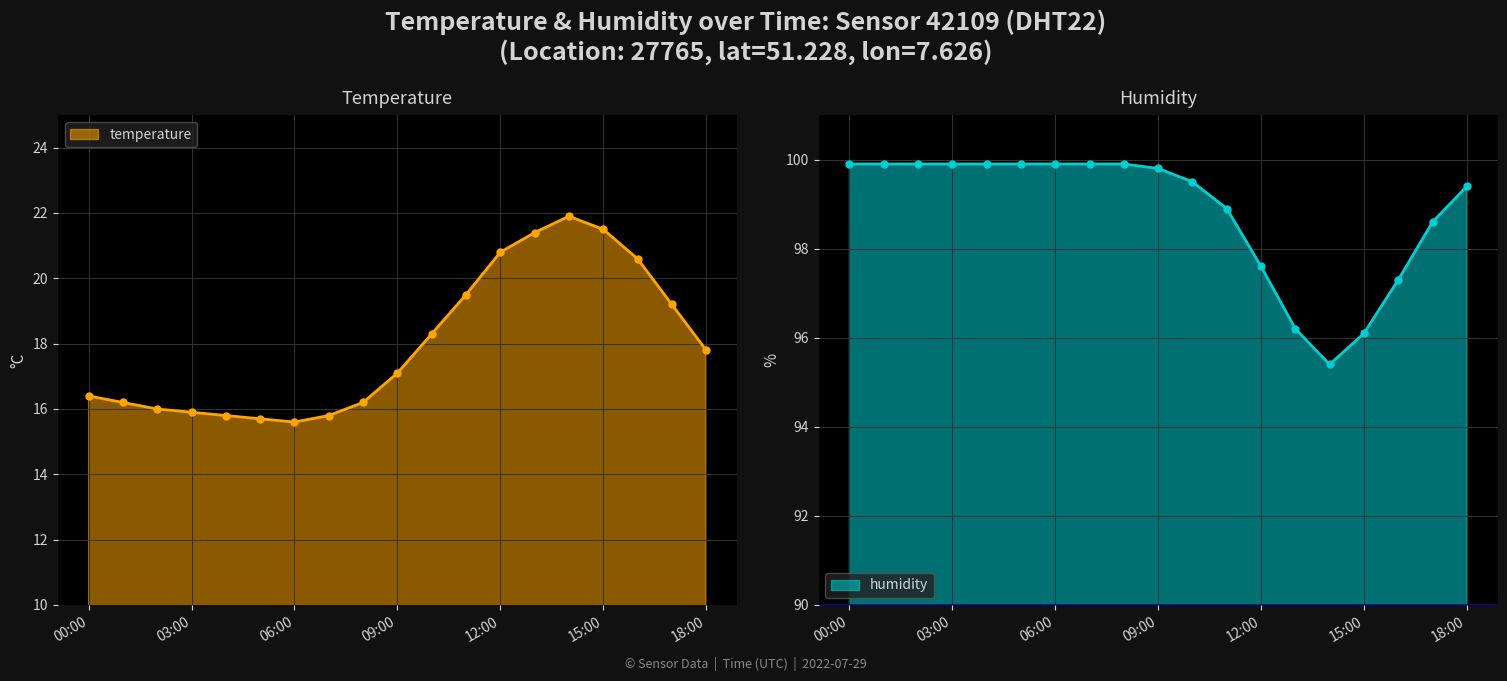

Reading left to right, what are all the values shown in this chart?

temperature: 16.4	16.2	16.0	15.9	15.8	15.7	15.6	15.8	16.2	17.1	18.3	19.5	20.8	21.4	21.9	21.5	20.6	19.2	17.8
humidity: 99.9	99.9	99.9	99.9	99.9	99.9	99.9	99.9	99.9	99.8	99.5	98.9	97.6	96.2	95.4	96.1	97.3	98.6	99.4